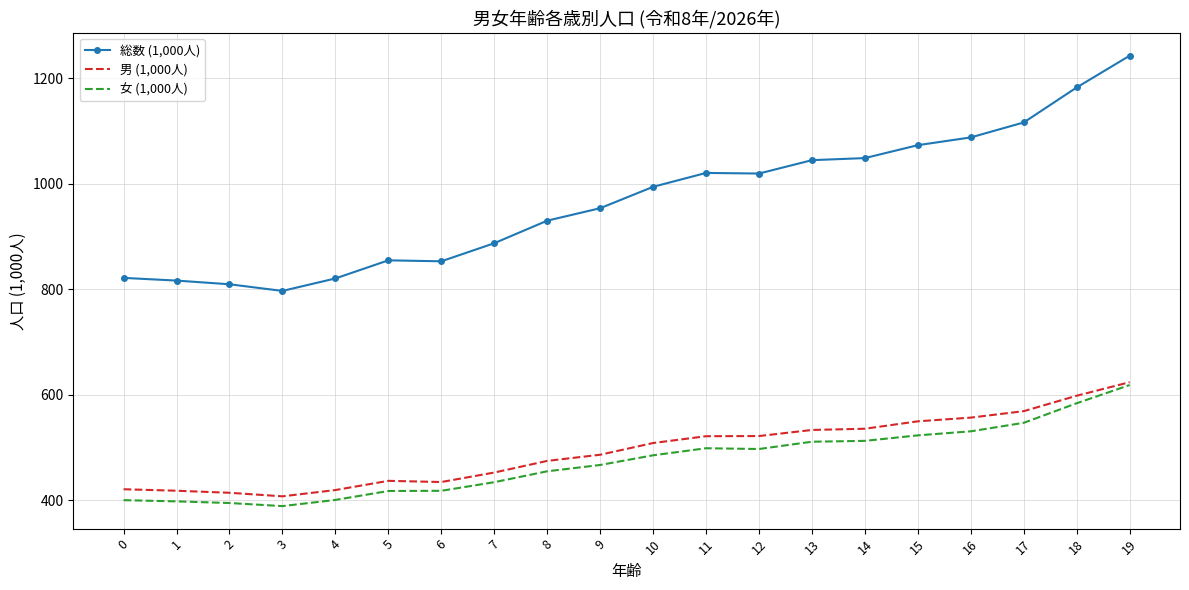

Which series has the largest total across all categories?

総数 (1,000人)